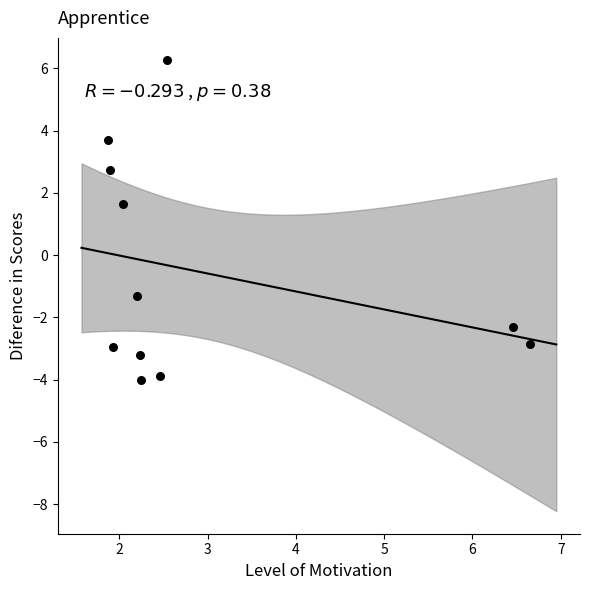

What is the range of Y values (max minus min)?

10.3